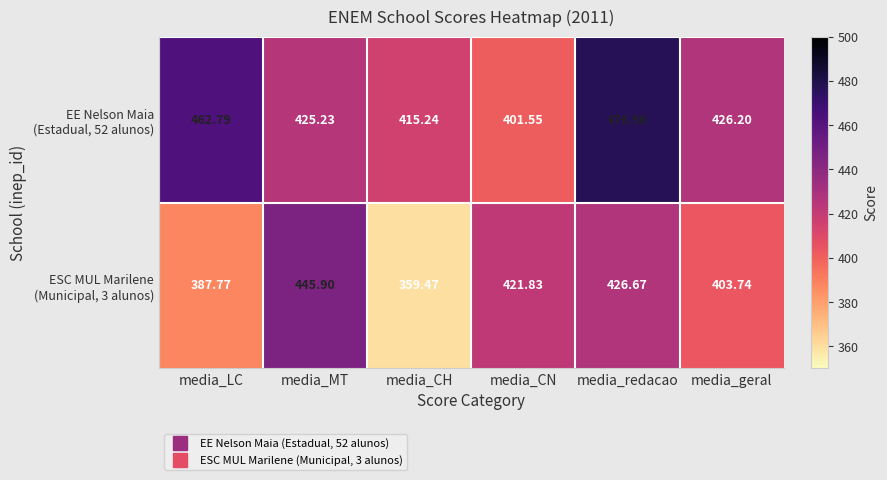

Which label corresponds to the largest value in the chart?

media_redacao